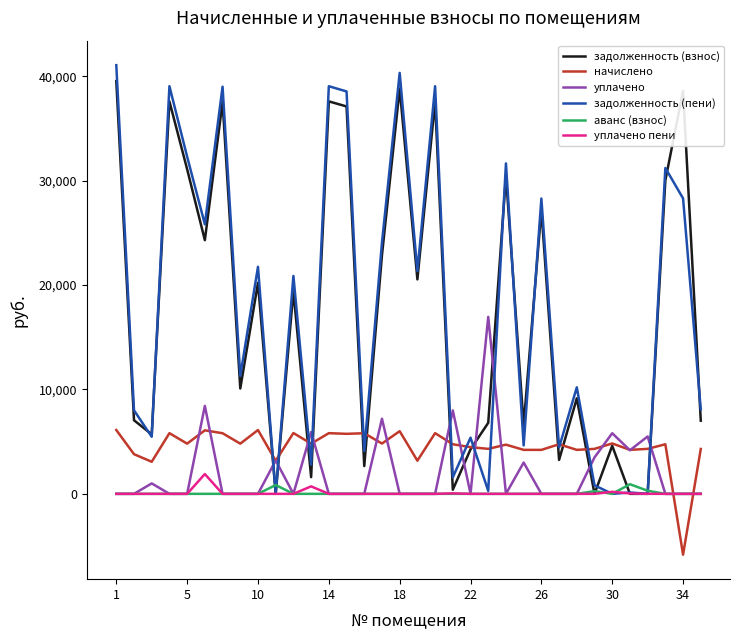

Which series has the widest spread of values?

задолженность (пени)